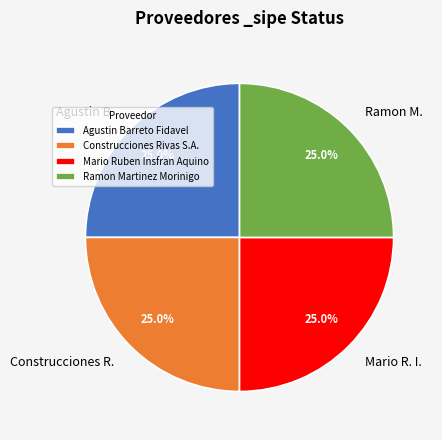

How many slices are in this pie chart?

4